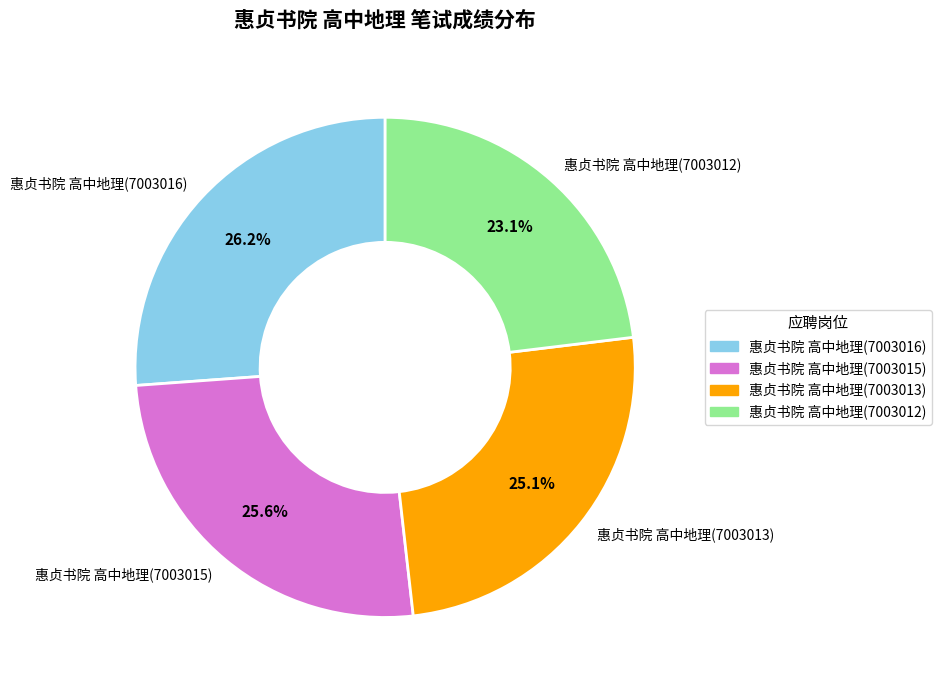

To the nearest percent, what is the difference between the largest and smallest slice percentages?

3%